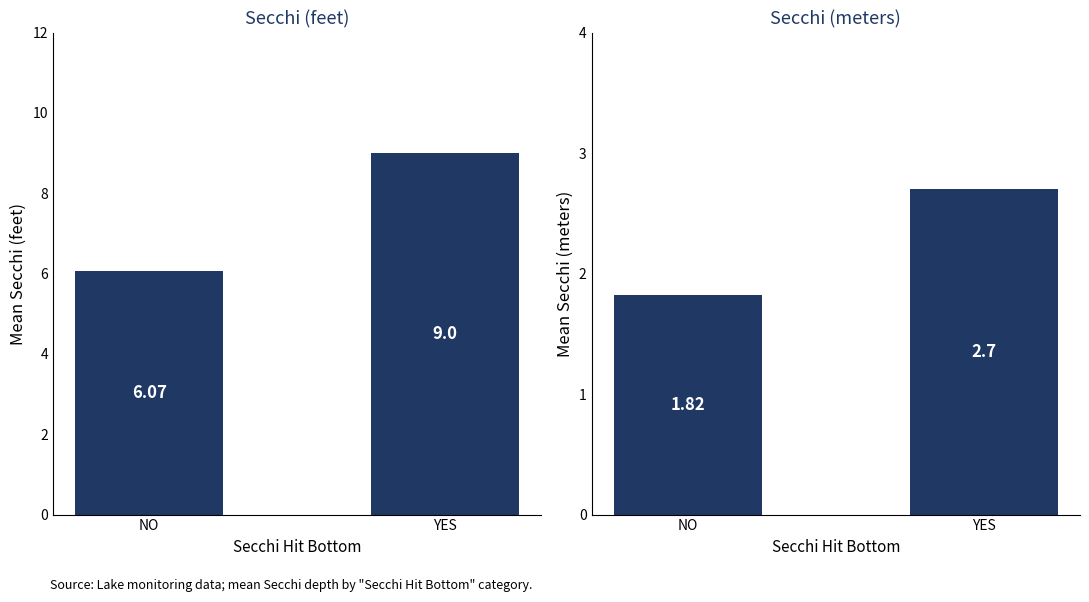

What is the spread (max minus min) of values at YES?

6.3